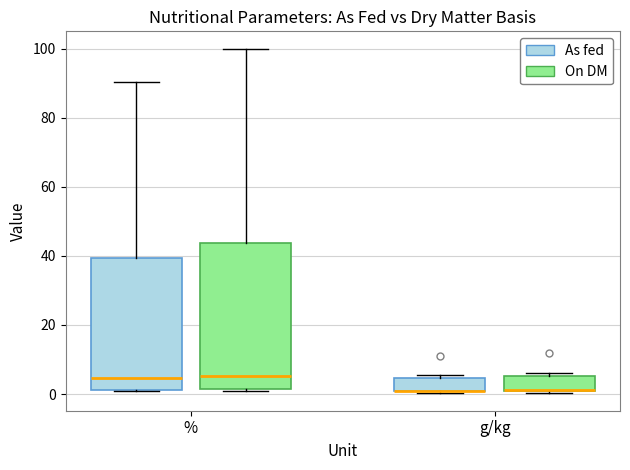

Where is the upper edge of the box for g/kg (On DM) on the y-axis? The values are not printed on the chart, so give them approximately, as read against the axis.

6